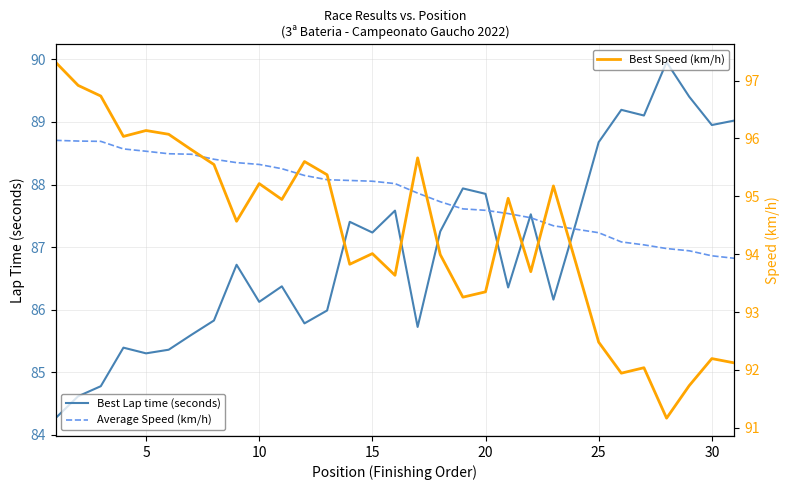

Which series has the largest total across all categories?

Best Speed (km/h)